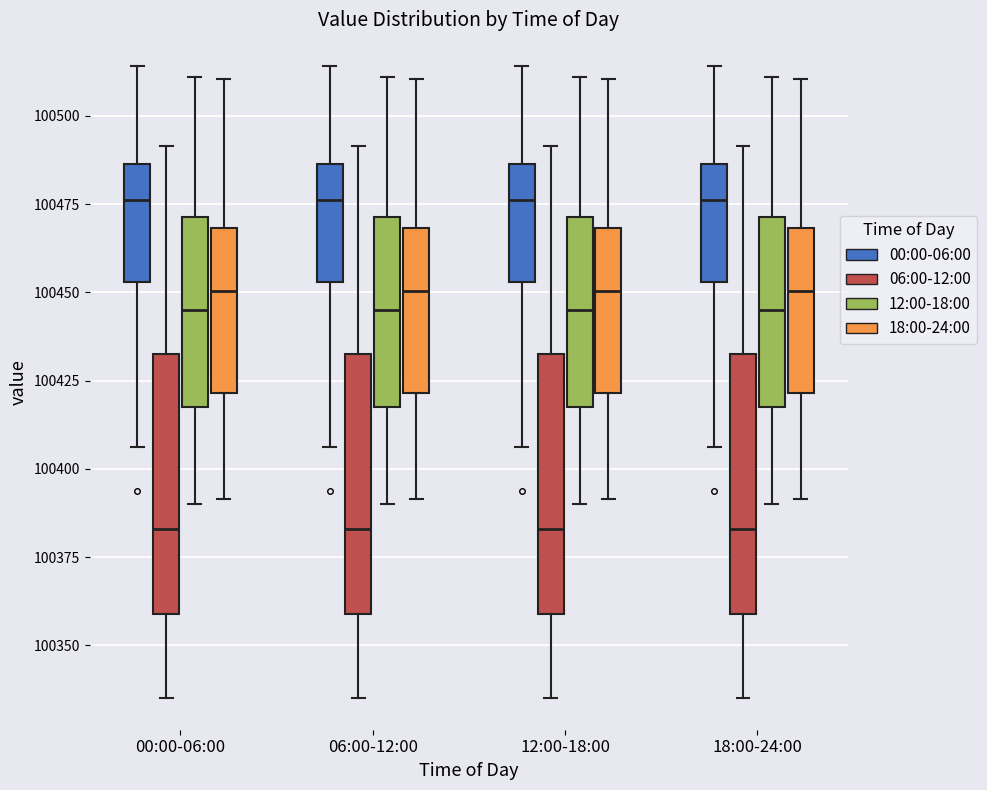

Reading left to right, transcribe this box plot: for each box, give where its median line is, the range the box spans, and where its two whiskers end, as read against the y-axis. The values are not printed on the chart, so give them approximately, as read against the axis.

00:00-06:00 (00:00-06:00): median 100475, box 100455 to 100485, whiskers 100405 to 100515
00:00-06:00 (06:00-12:00): median 100385, box 100360 to 100435, whiskers 100335 to 100490
00:00-06:00 (12:00-18:00): median 100445, box 100420 to 100470, whiskers 100390 to 100510
00:00-06:00 (18:00-24:00): median 100450, box 100420 to 100470, whiskers 100390 to 100510
06:00-12:00 (00:00-06:00): median 100475, box 100455 to 100485, whiskers 100405 to 100515
06:00-12:00 (06:00-12:00): median 100385, box 100360 to 100435, whiskers 100335 to 100490
06:00-12:00 (12:00-18:00): median 100445, box 100420 to 100470, whiskers 100390 to 100510
06:00-12:00 (18:00-24:00): median 100450, box 100420 to 100470, whiskers 100390 to 100510
12:00-18:00 (00:00-06:00): median 100475, box 100455 to 100485, whiskers 100405 to 100515
12:00-18:00 (06:00-12:00): median 100385, box 100360 to 100435, whiskers 100335 to 100490
12:00-18:00 (12:00-18:00): median 100445, box 100420 to 100470, whiskers 100390 to 100510
12:00-18:00 (18:00-24:00): median 100450, box 100420 to 100470, whiskers 100390 to 100510
18:00-24:00 (00:00-06:00): median 100475, box 100455 to 100485, whiskers 100405 to 100515
18:00-24:00 (06:00-12:00): median 100385, box 100360 to 100435, whiskers 100335 to 100490
18:00-24:00 (12:00-18:00): median 100445, box 100420 to 100470, whiskers 100390 to 100510
18:00-24:00 (18:00-24:00): median 100450, box 100420 to 100470, whiskers 100390 to 100510